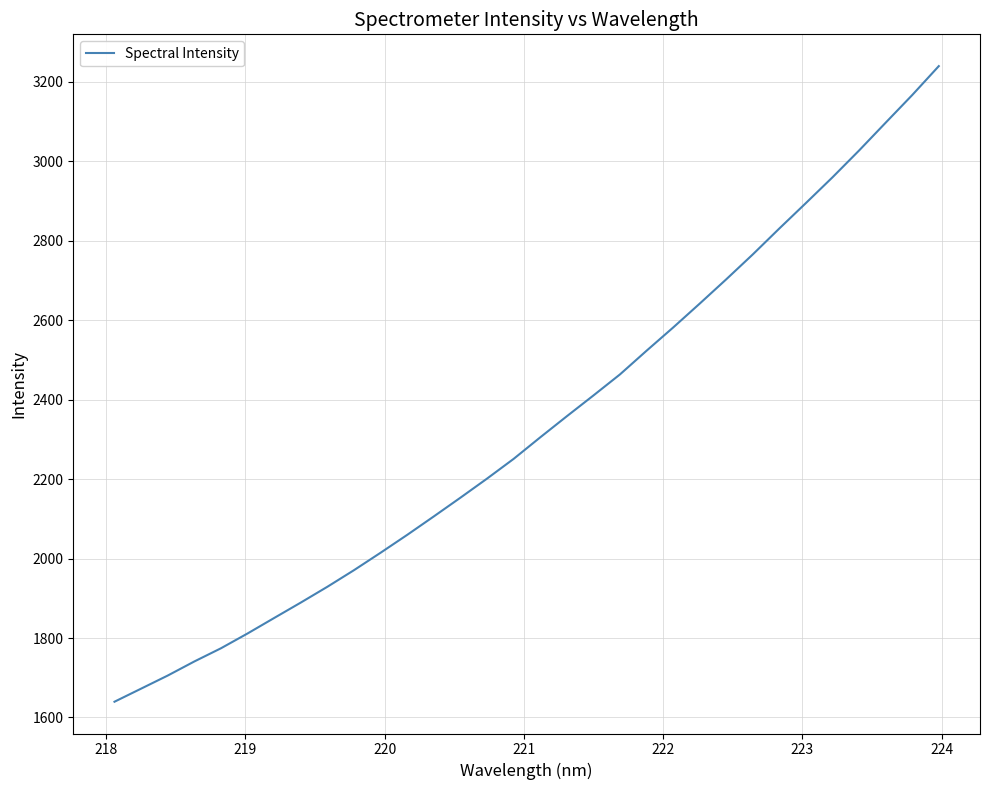

What is the minimum value shown in the chart?

1639.6